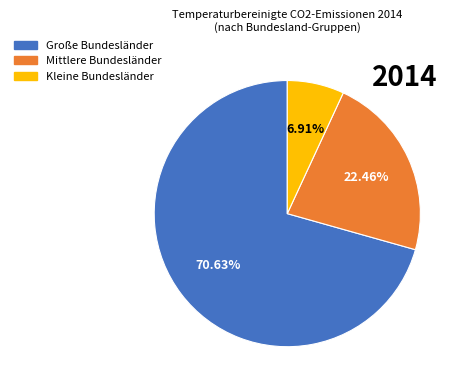

Is there any slice that represents more than half of the pie?

Yes